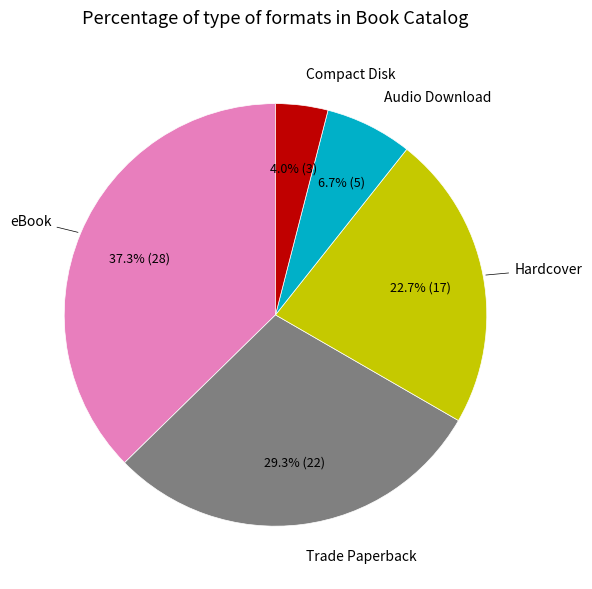

Does any single category account for the majority?

No